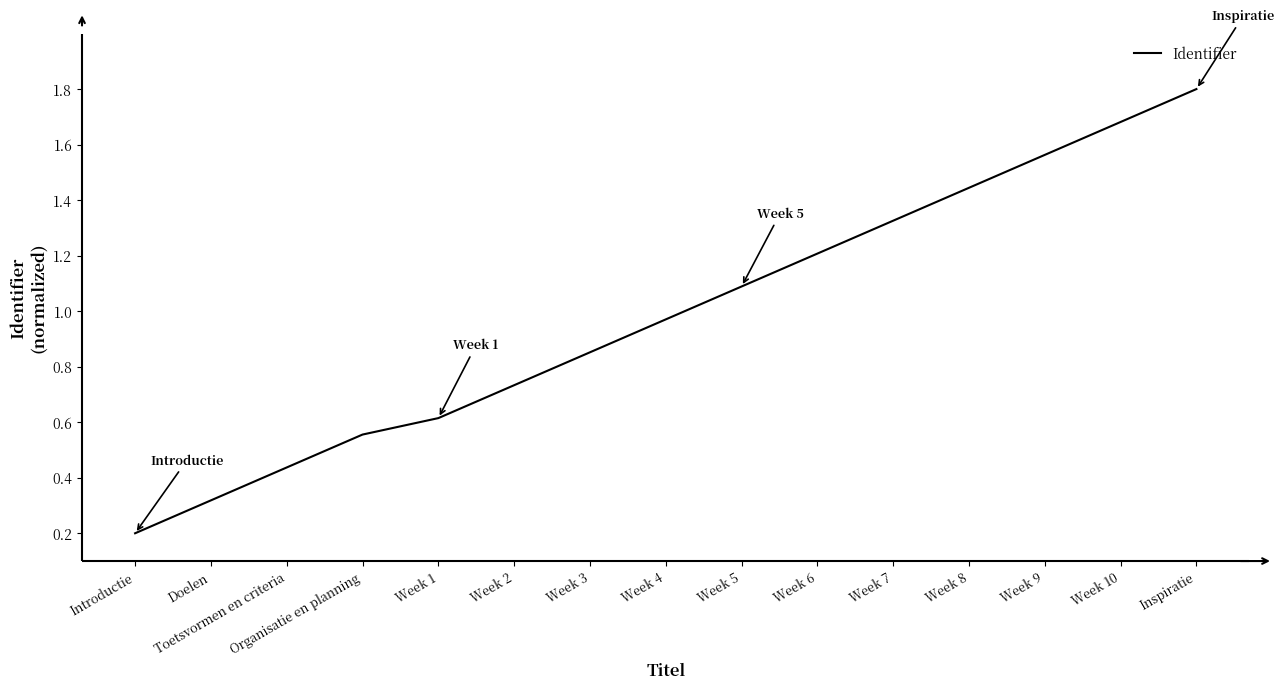

The value at Inspiratie is 1.8. True or false?

True